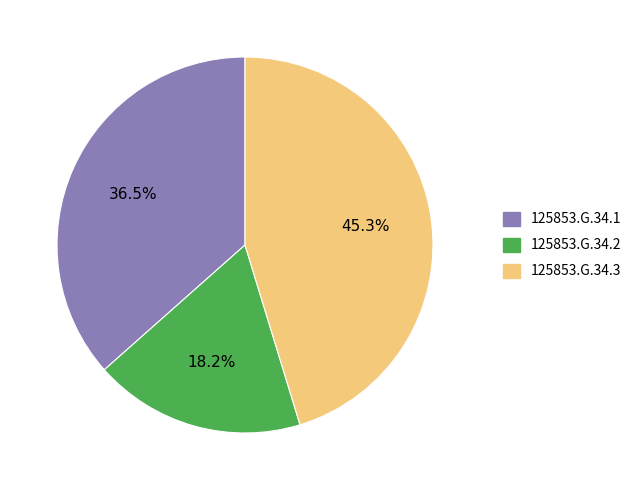

What is the smallest slice in the pie chart?

125853.G.34.2